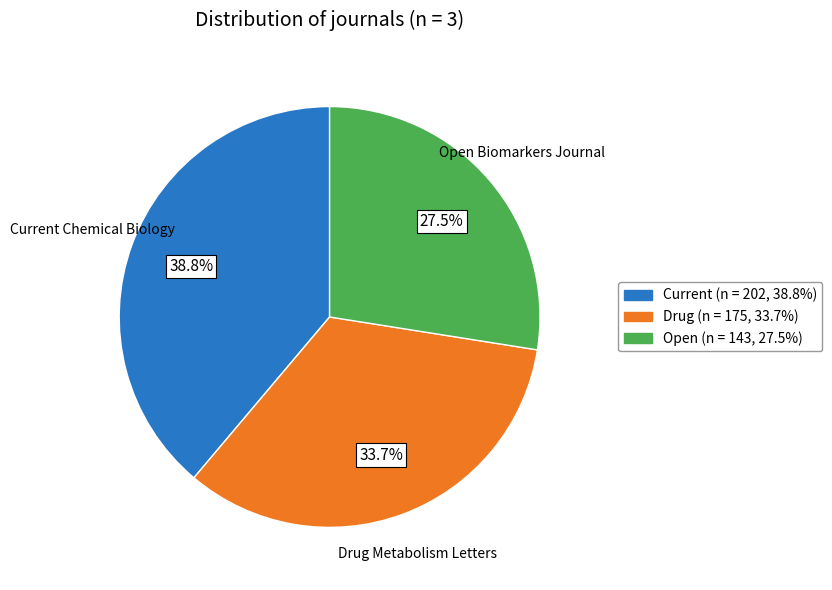

To the nearest percent, what is the difference between the largest and smallest slice percentages?

11%